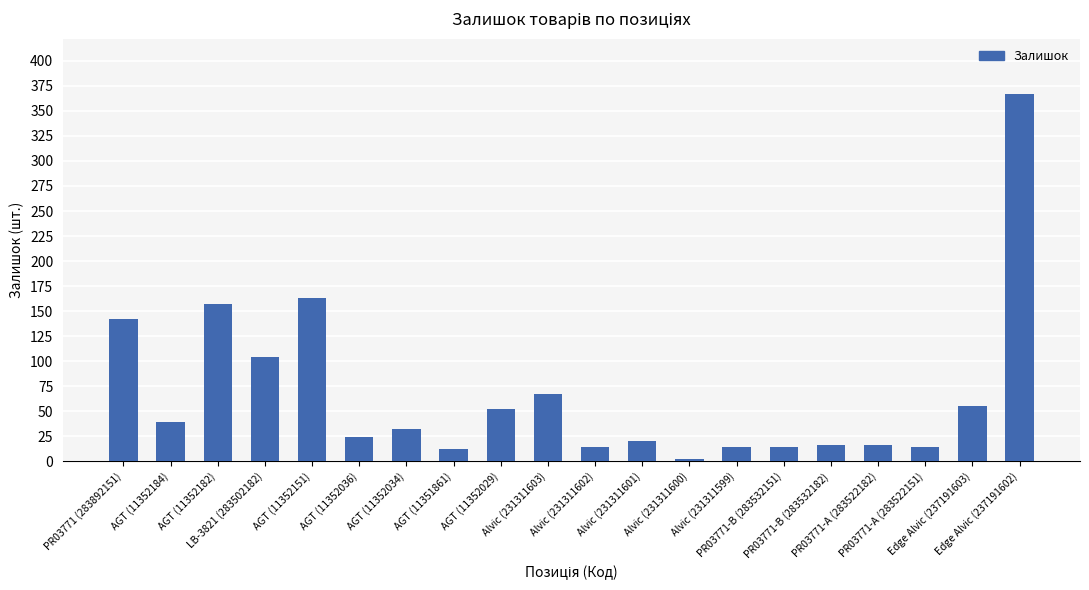

What is the value of the 17th bar from the left?

16